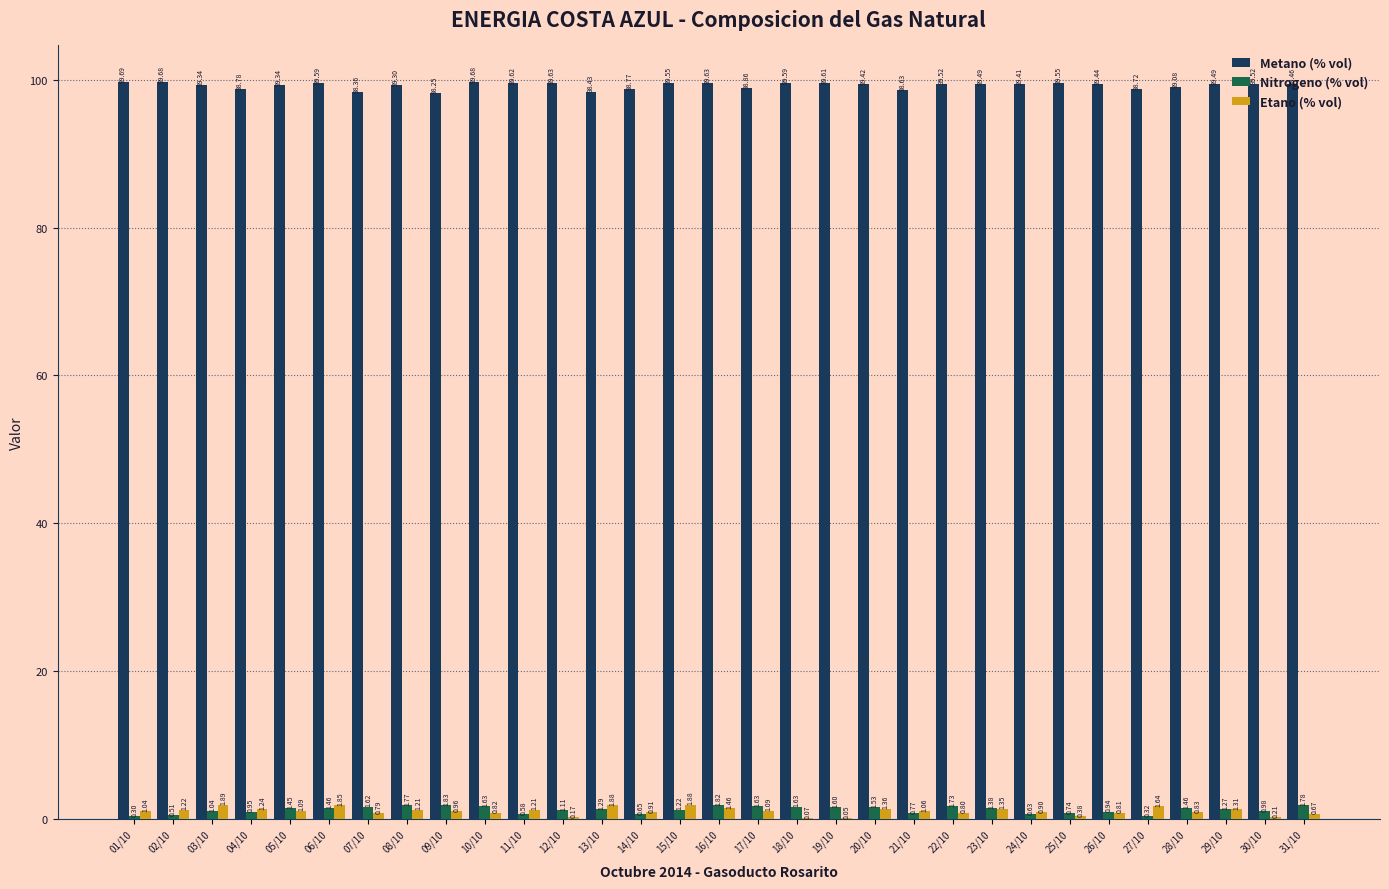

At which category is the sum across all series the highest?

16/10